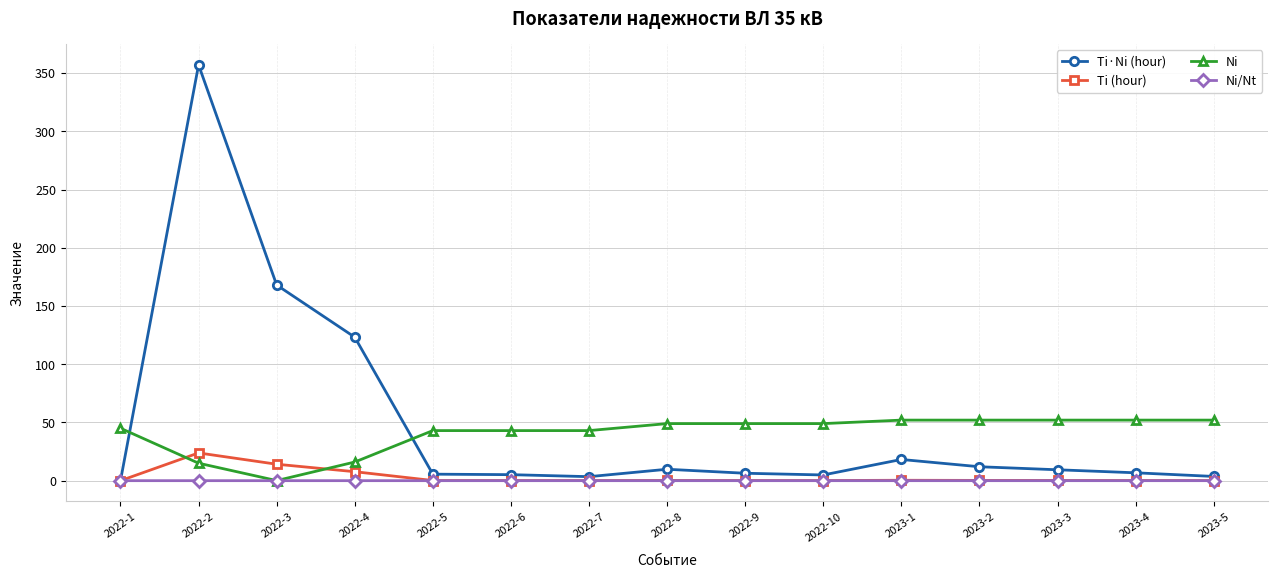

Count the number of data series in this chart.

4